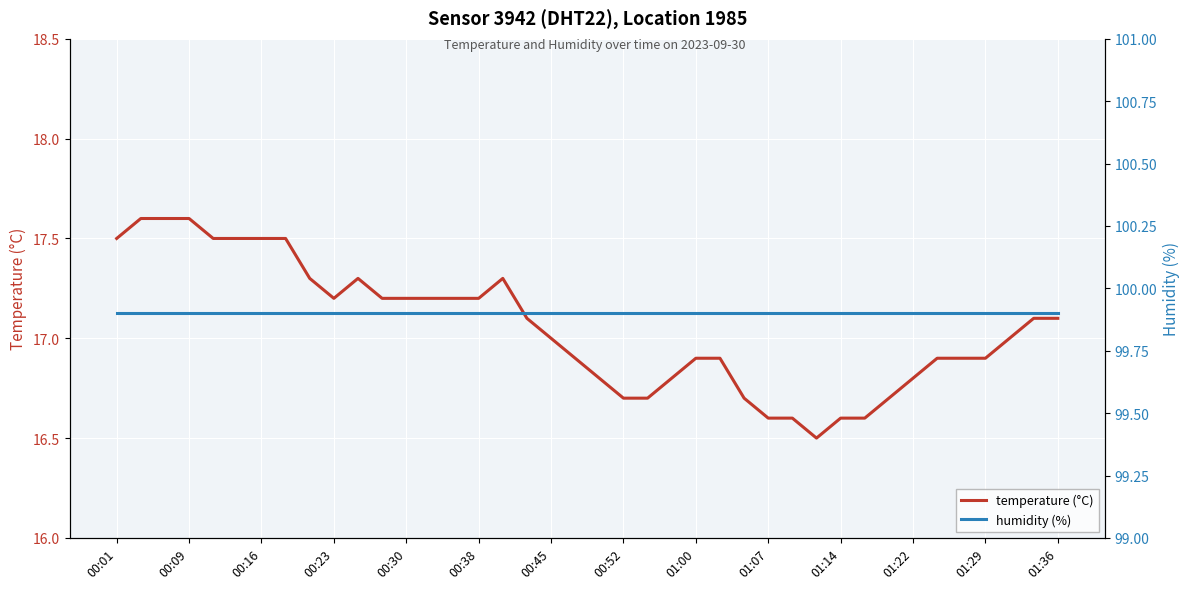

What is the difference between the highest and lowest values at 37?

82.9